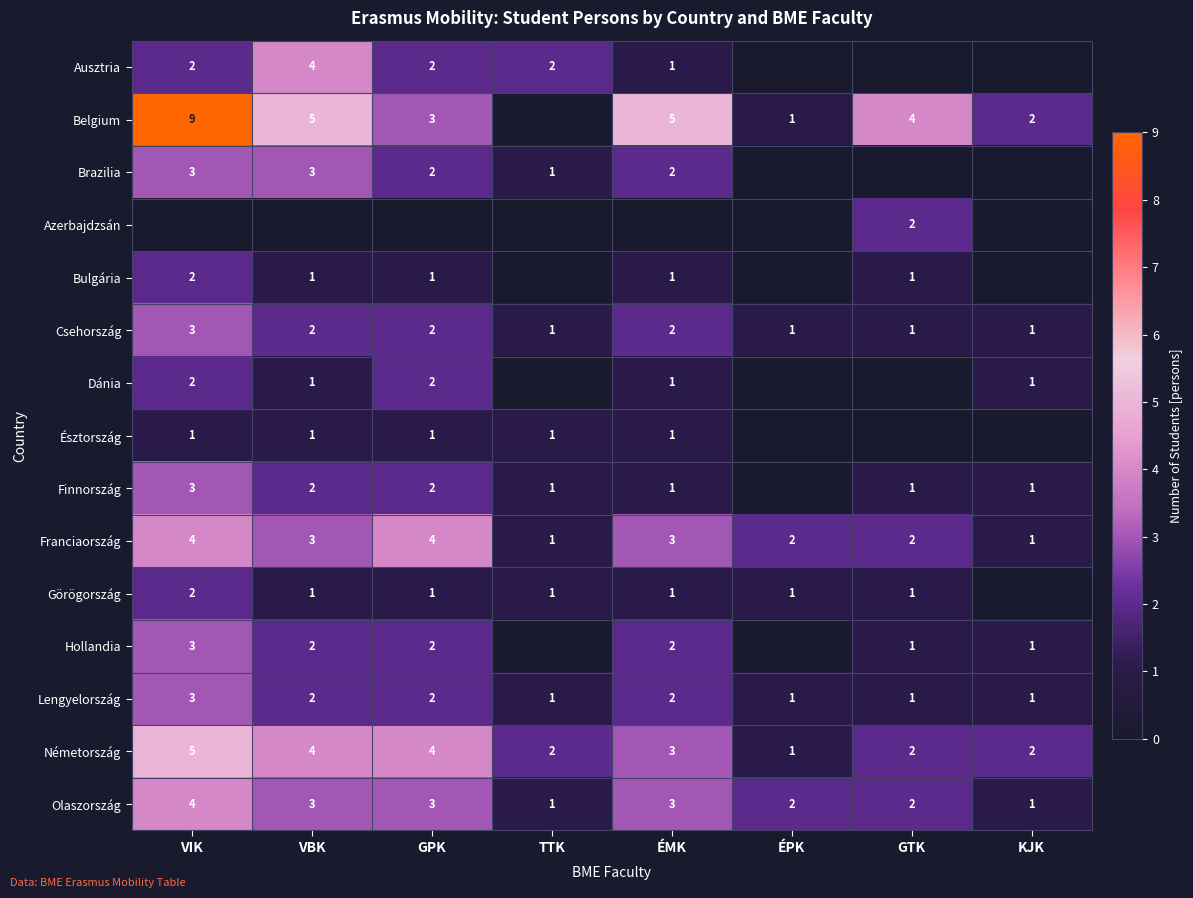

The Bulgária series shows 2 at VBK. True or false?

False